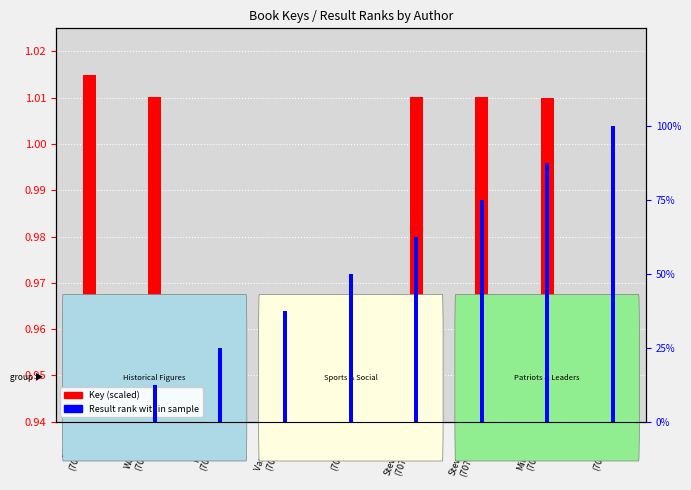

What is the label of the 2nd bar from the left?

Wagoner
(707402)